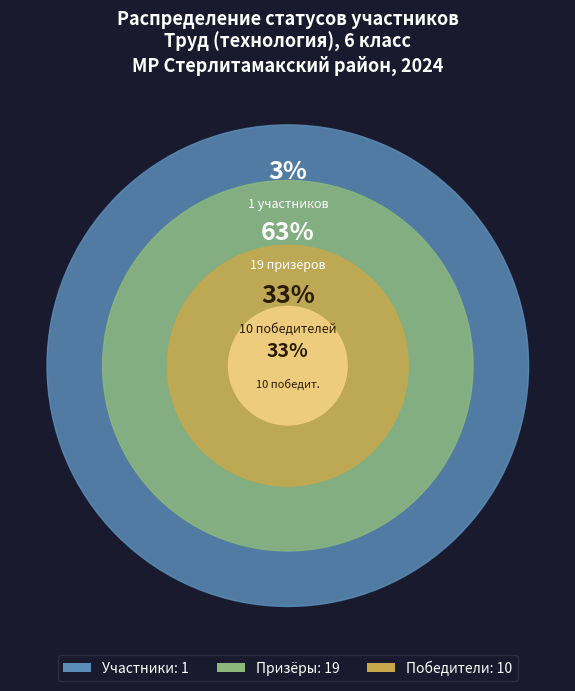

The участник slice represents 80% of the pie. True or false?

False